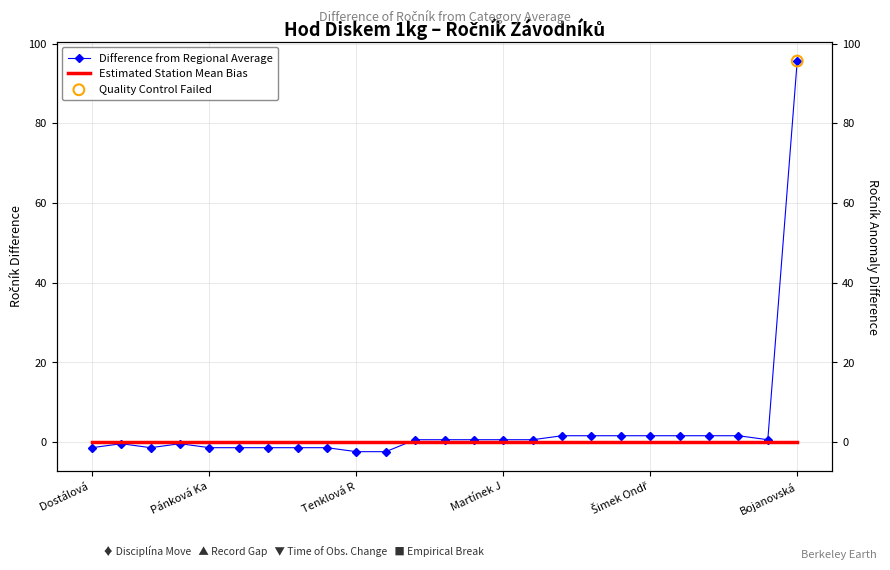

What are all the series names shown in the legend?

Difference from Regional Average, Estimated Station Mean Bias